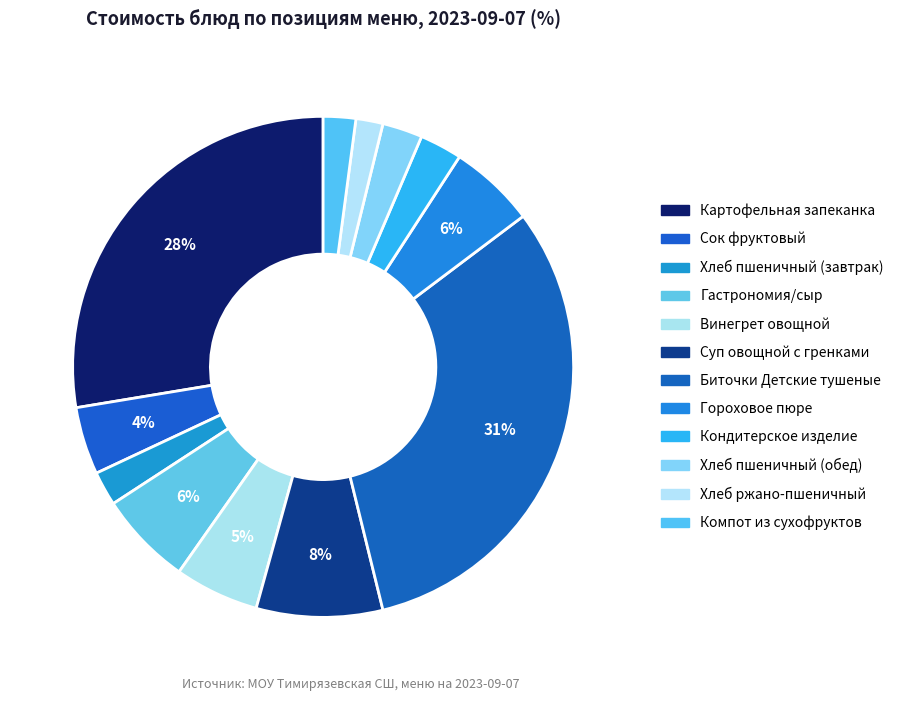

To the nearest percent, what is the average slice percentage?

8%